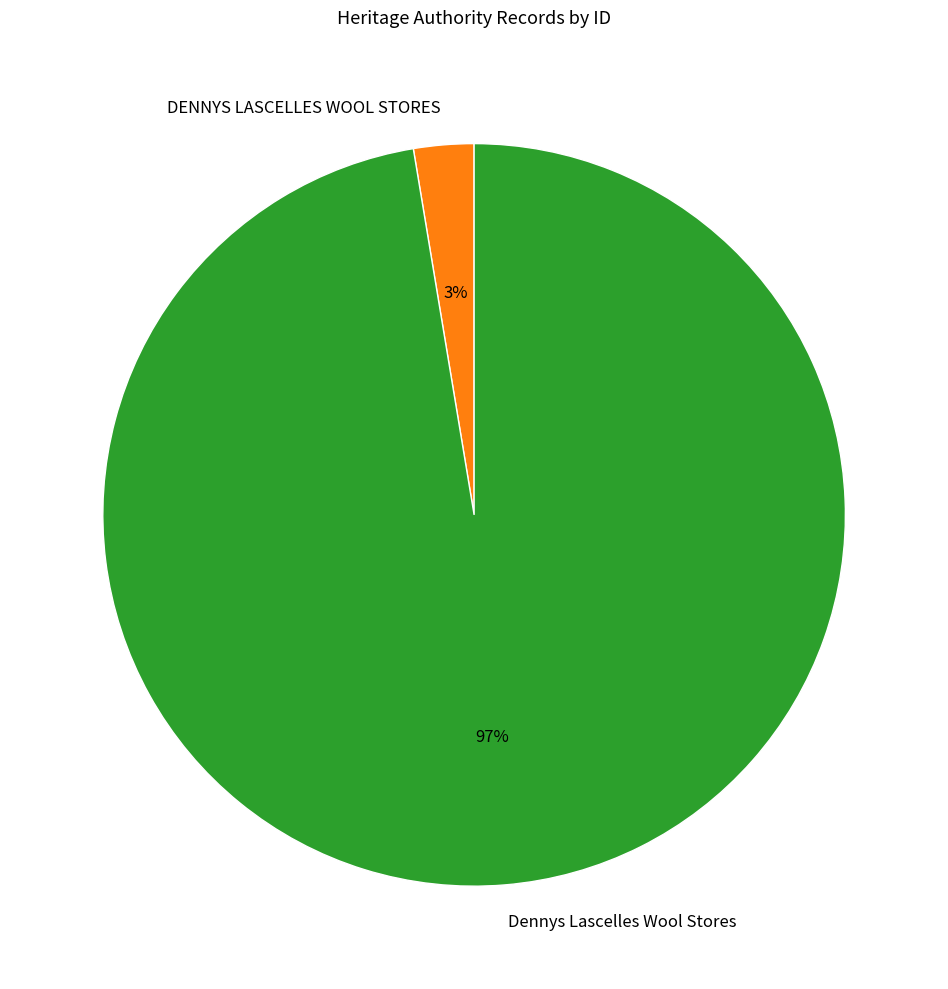

Is it true that Dennys Lascelles Wool Stores is 97% of the pie?

True